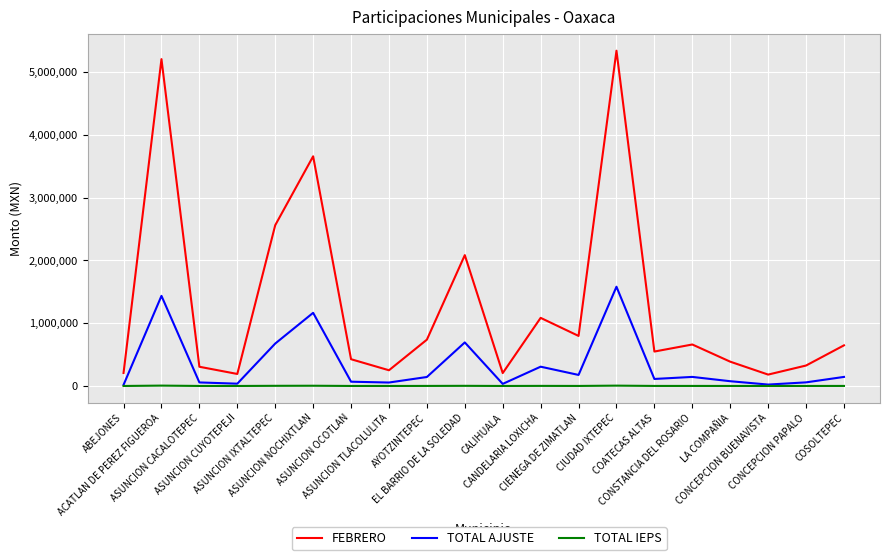

Which category has the highest value in the TOTAL AJUSTE series?

CIUDAD IXTEPEC